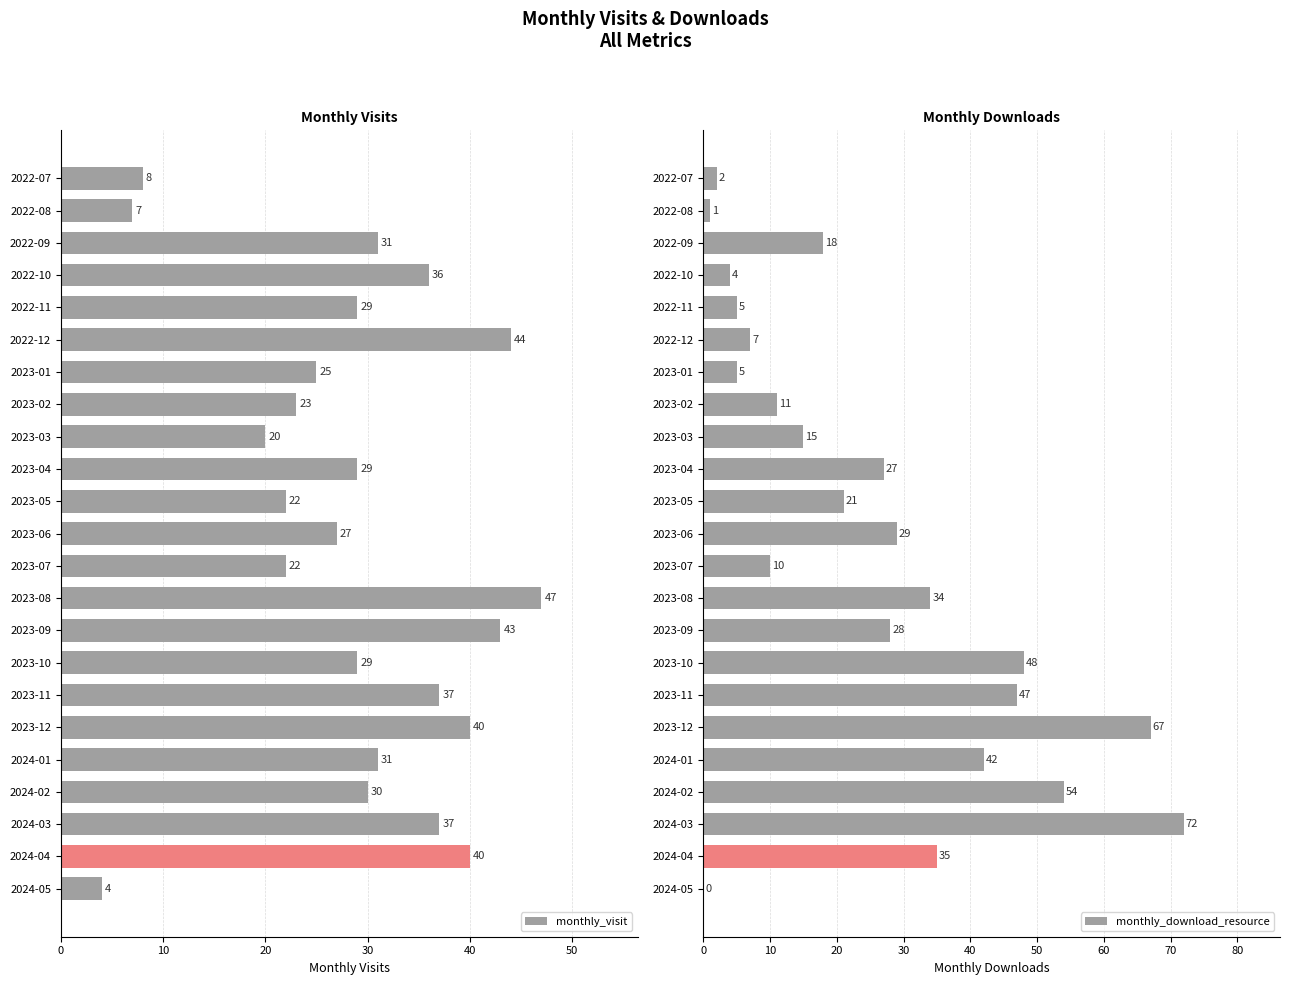

Reading left to right, list all the values displayed in this chart.

monthly_visit: 8	7	31	36	29	44	25	23	20	29	22	27	22	47	43	29	37	40	31	30	37	40	4
monthly_download_resource: 2	1	18	4	5	7	5	11	15	27	21	29	10	34	28	48	47	67	42	54	72	35	0